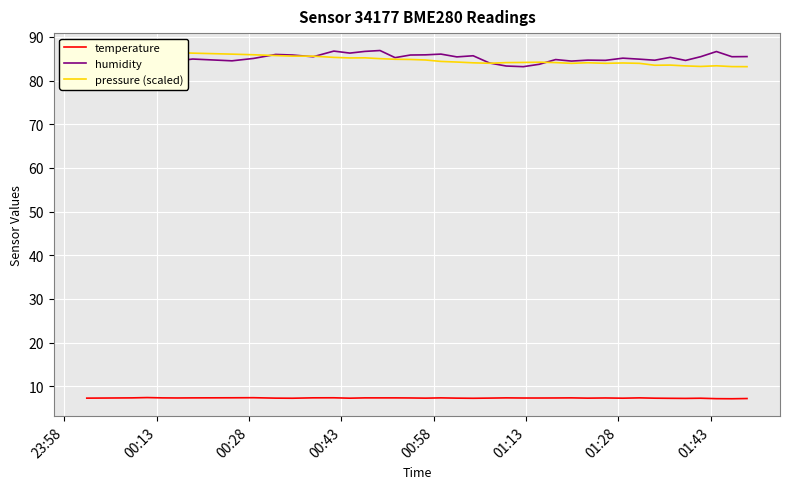

Is this an area chart (filled region under the line)?

No